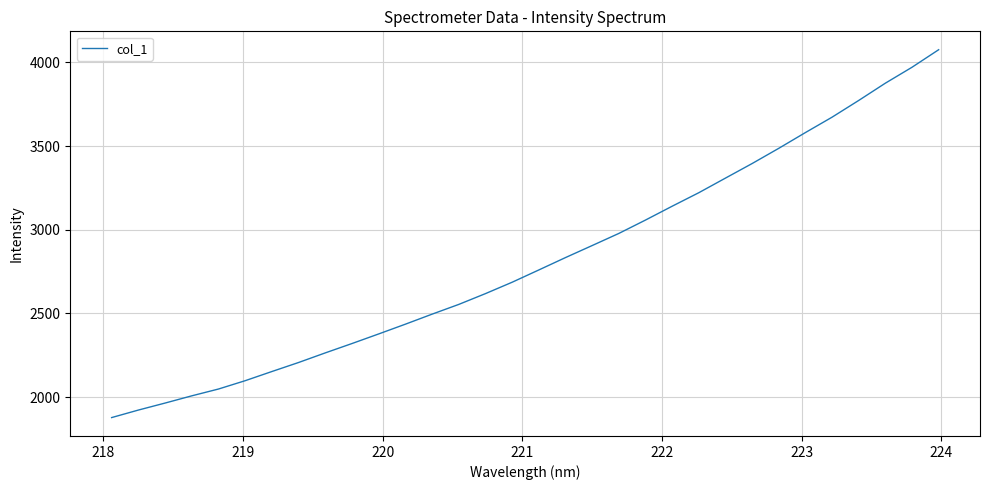

What is the difference between the maximum and second lowest values?

2153.7